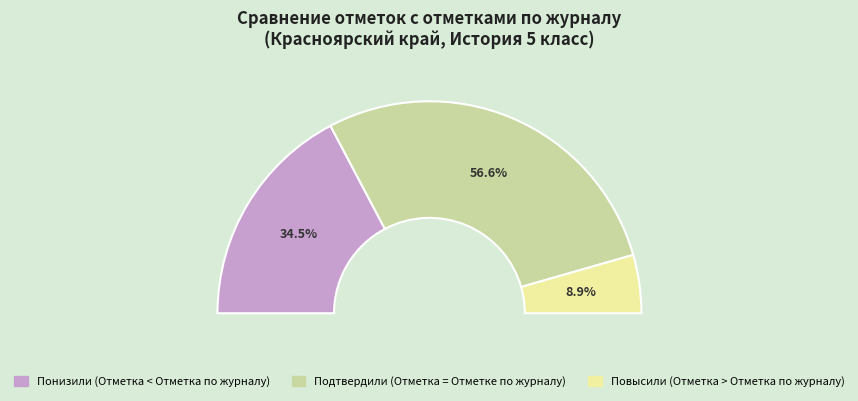

Does Повысили represent more than half of the total?

No